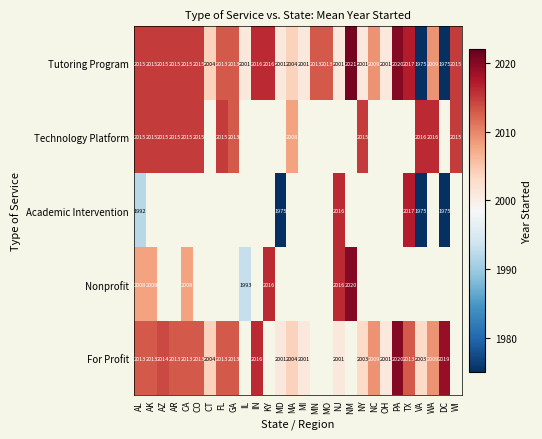

Is it true that Tutoring Program equals 1349.1 at VA?

False